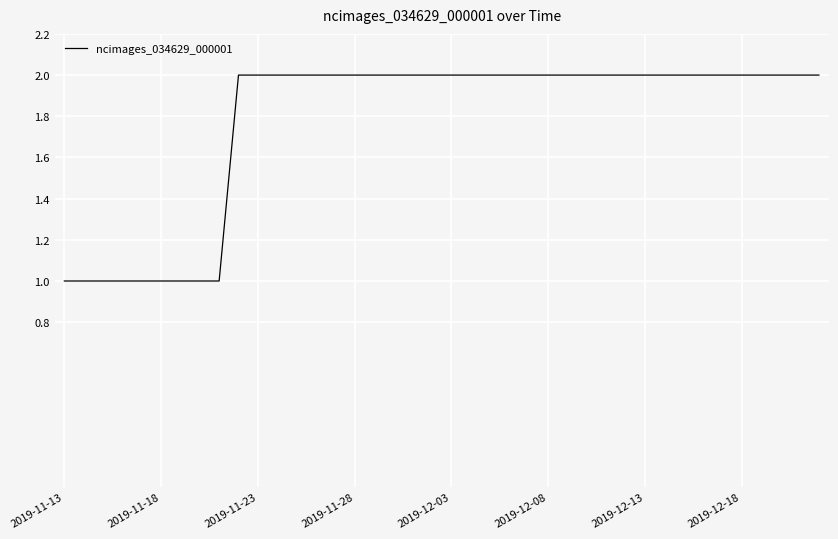

Count the number of categories in the chart.

40